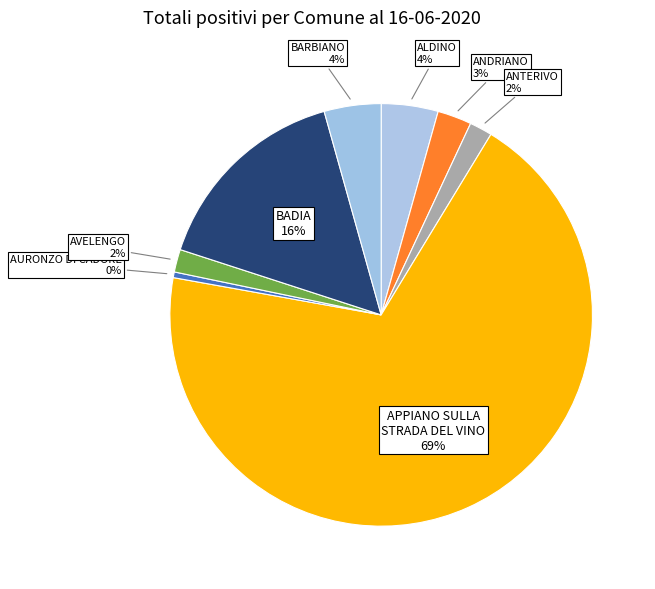

Which category accounts for the majority?

APPIANO SULLA STRADA DEL VINO